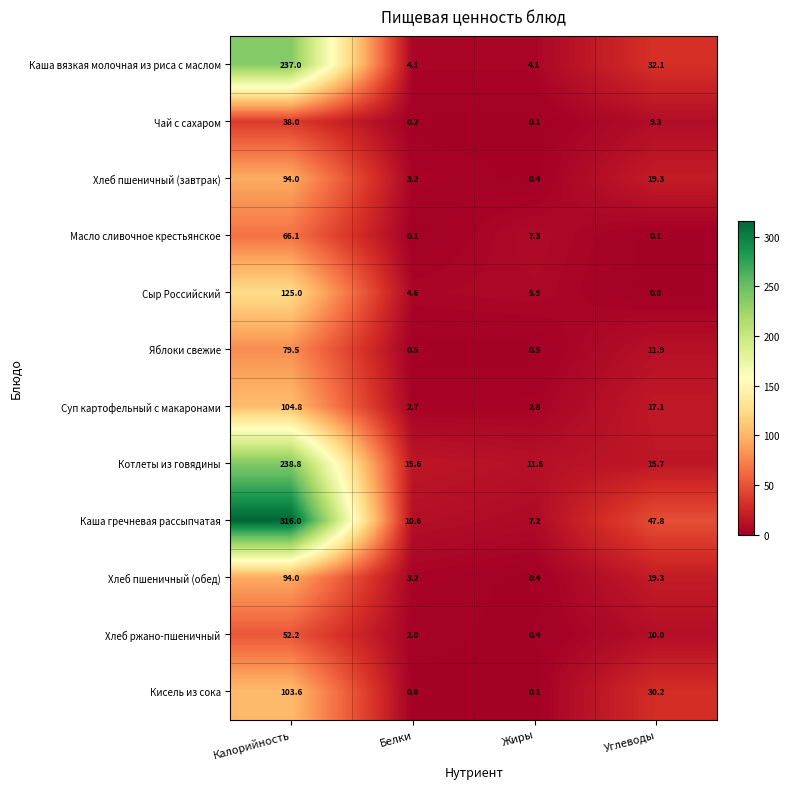

Is it true that Кисель из сока equals 48.2 at Углеводы?

False